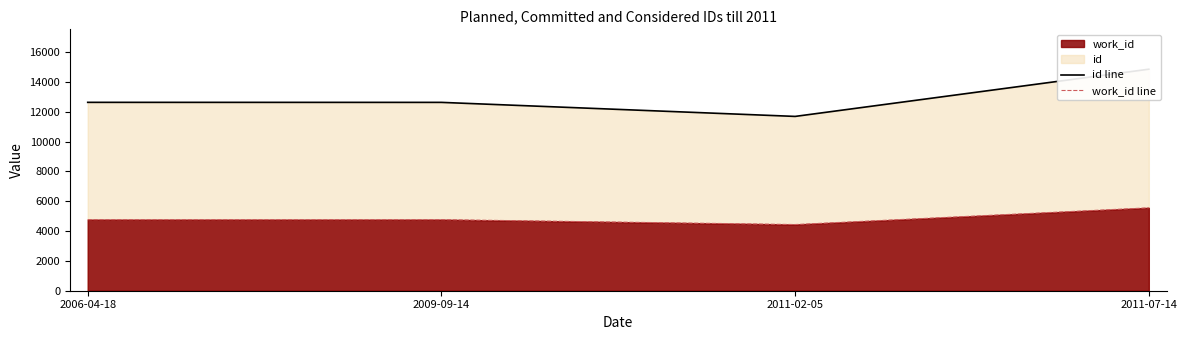

At which category does work_id line reach its first local valley?

2011-02-05